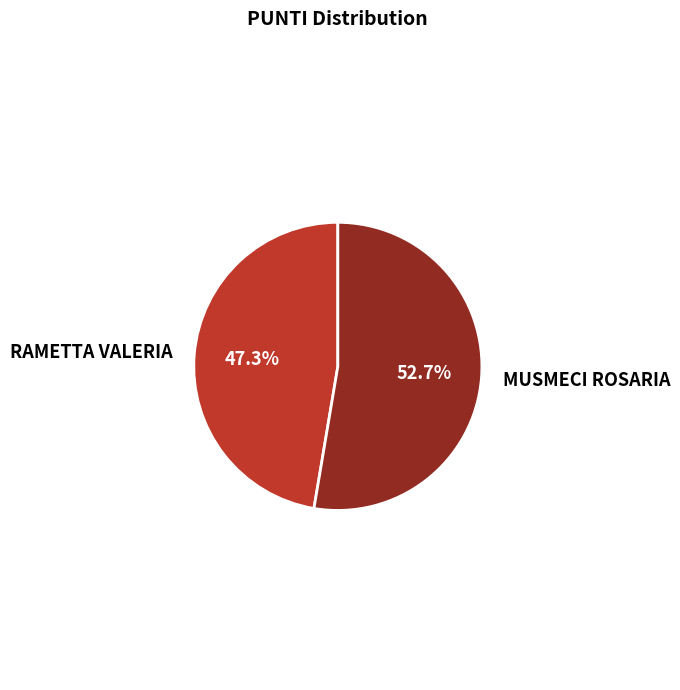

What is the smallest slice in the pie chart?

RAMETTA VALERIA